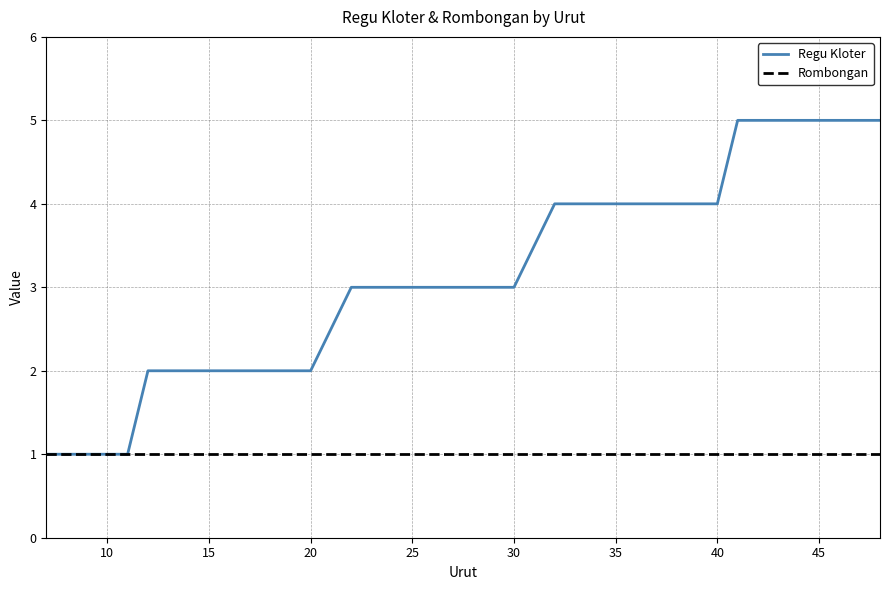

What is the average value of the Regu Kloter series?

3